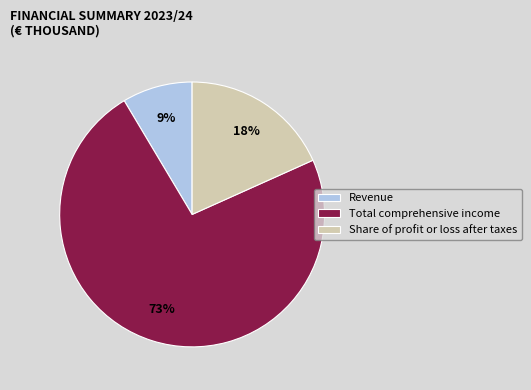

Does any single category account for the majority?

Yes